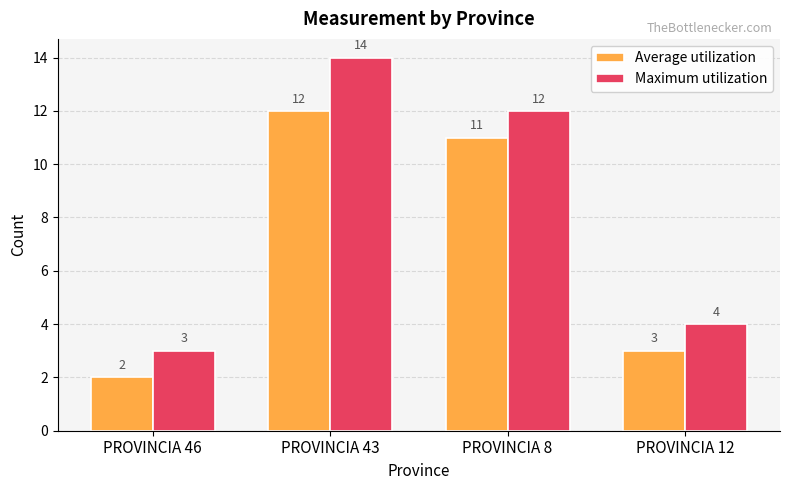

Rank the series at PROVINCIA 46 from lowest to highest value.

Average utilization, Maximum utilization